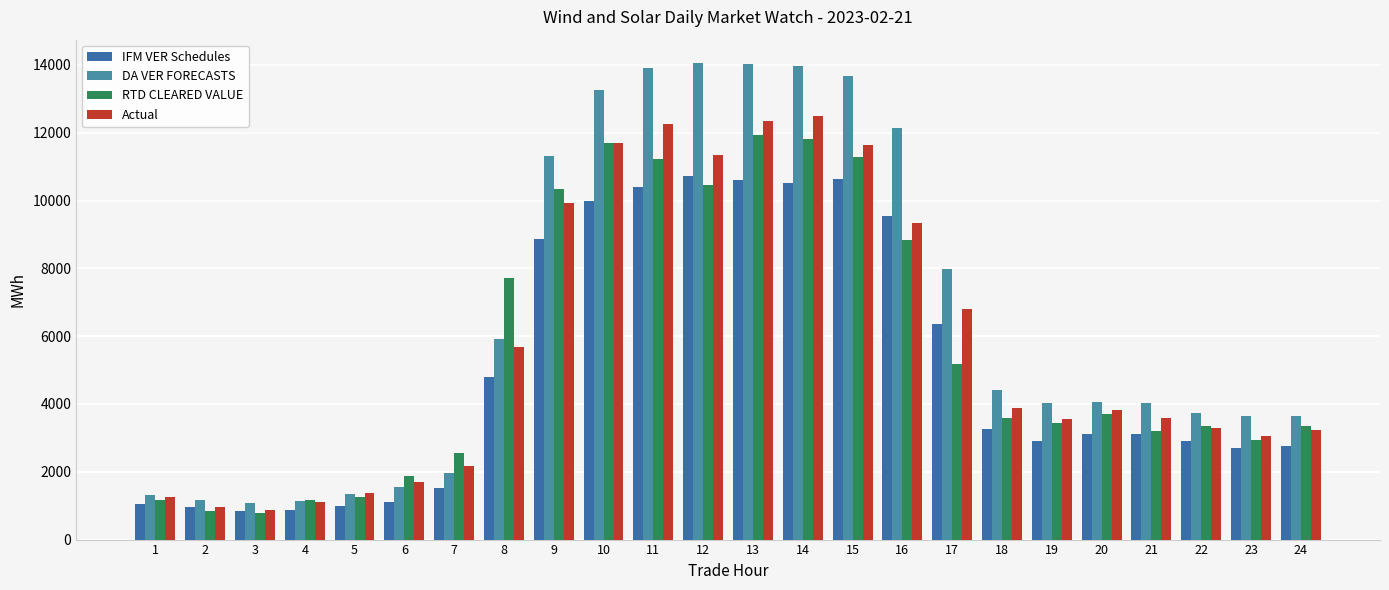

The value of RTD CLEARED VALUE at 11 is 11214.8. True or false?

True